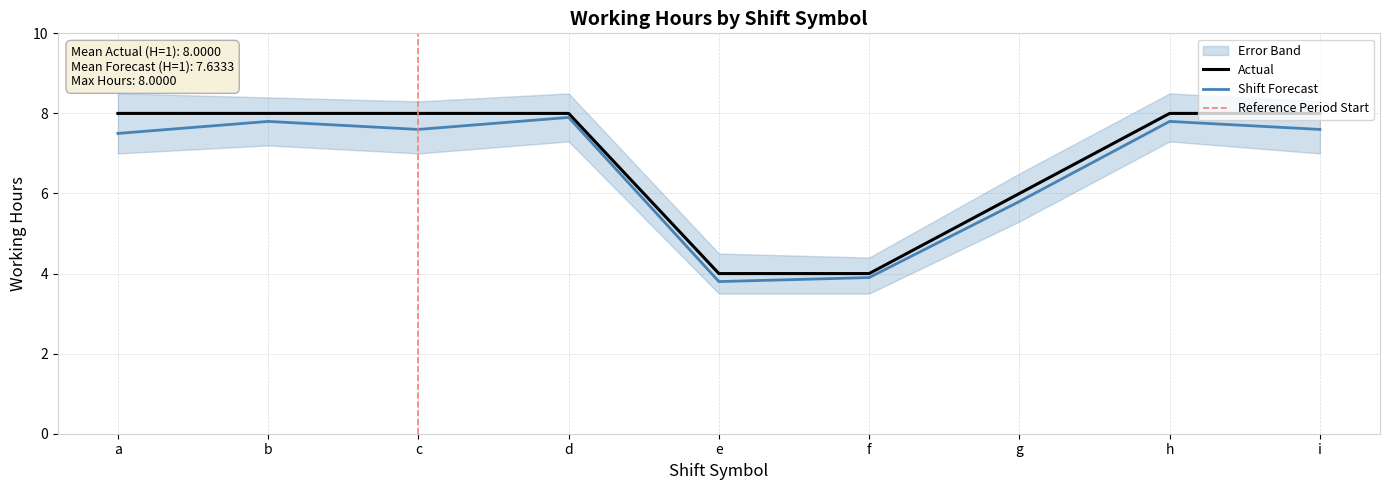

Does the chart display data point markers on the line(s)?

No